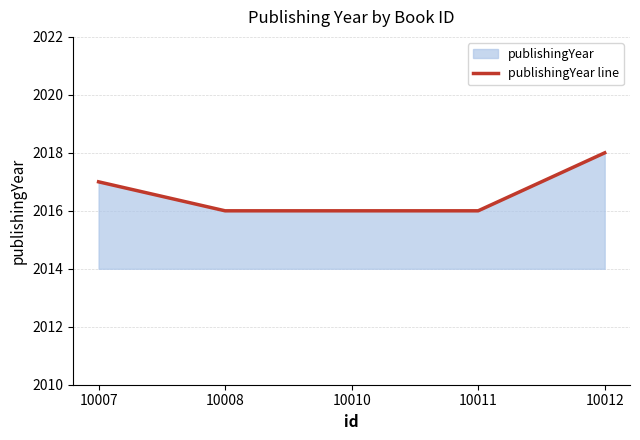

What is the minimum value shown in the chart?

2016